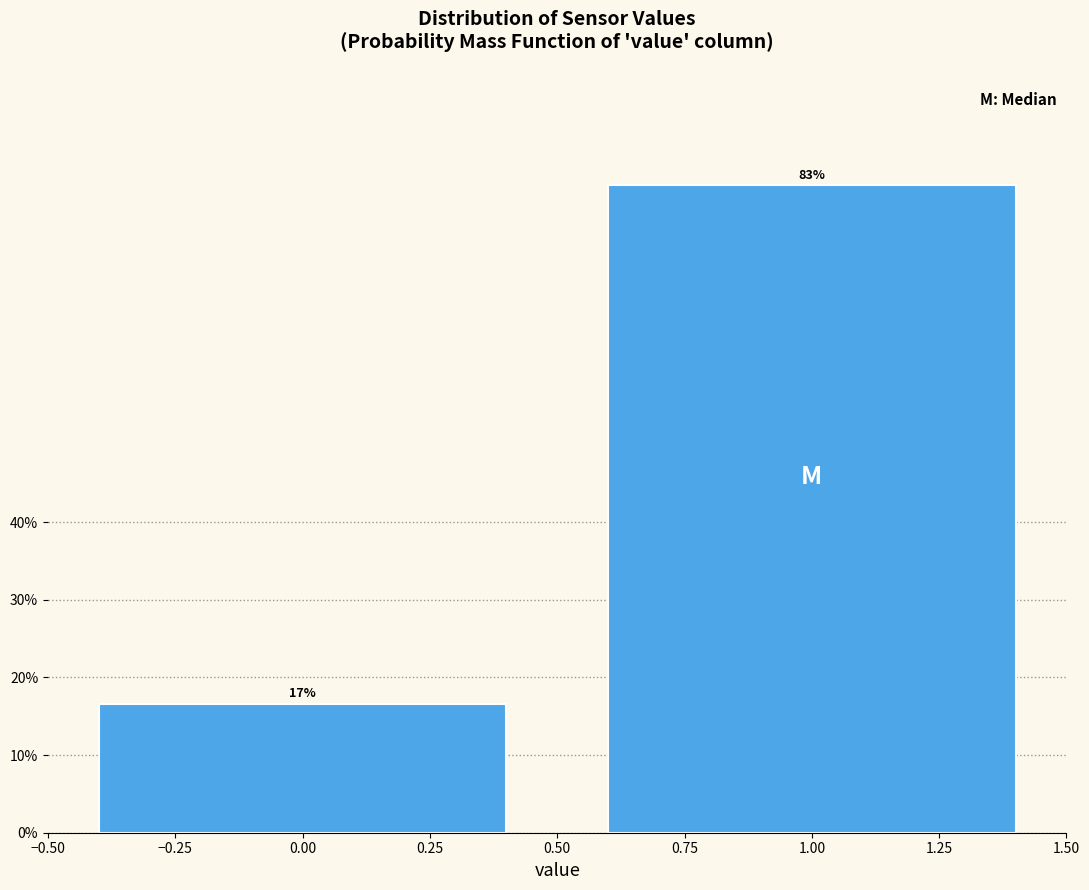

What position from the left is 1.00?

2